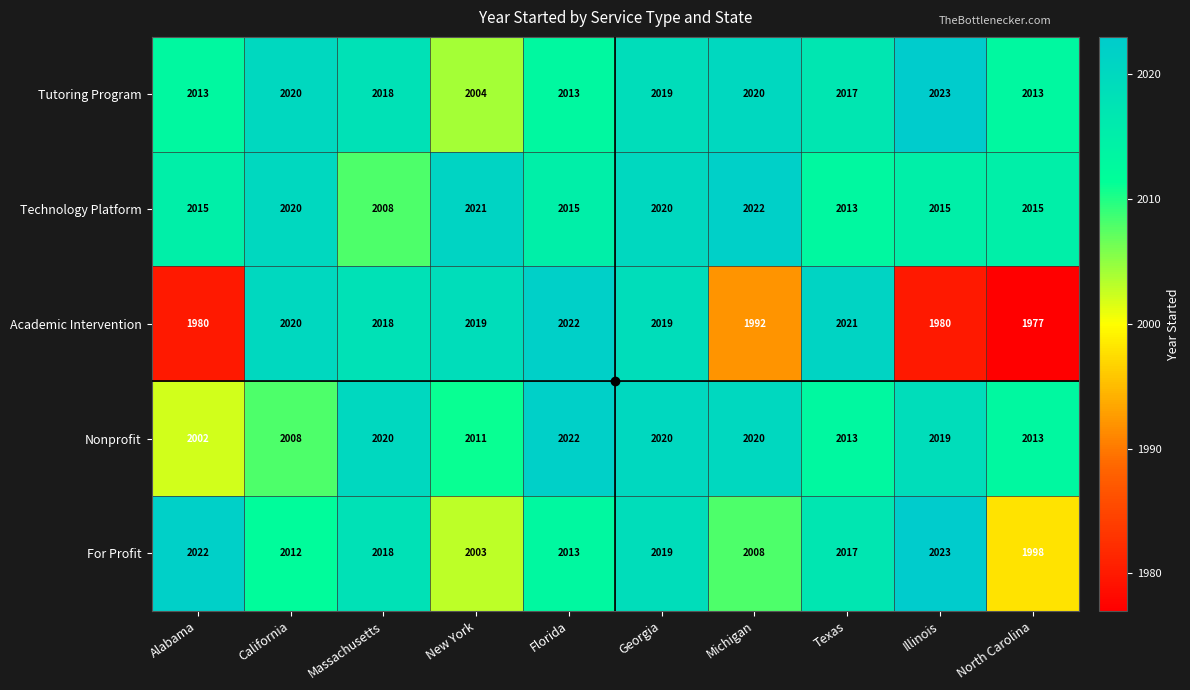

What is the total value across all series at New York?

10058